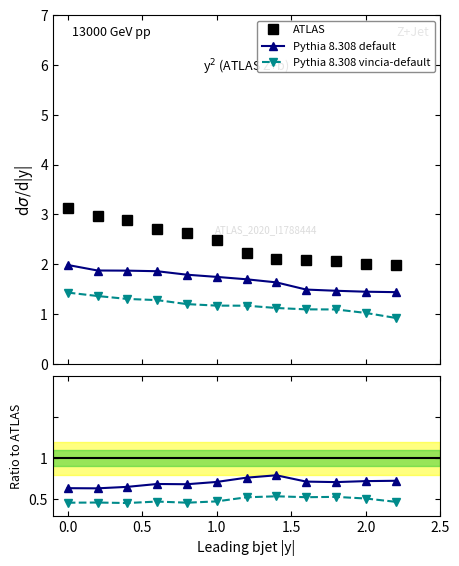

True or false: Pythia 8.308 default and ATLAS intersect in this chart.

False